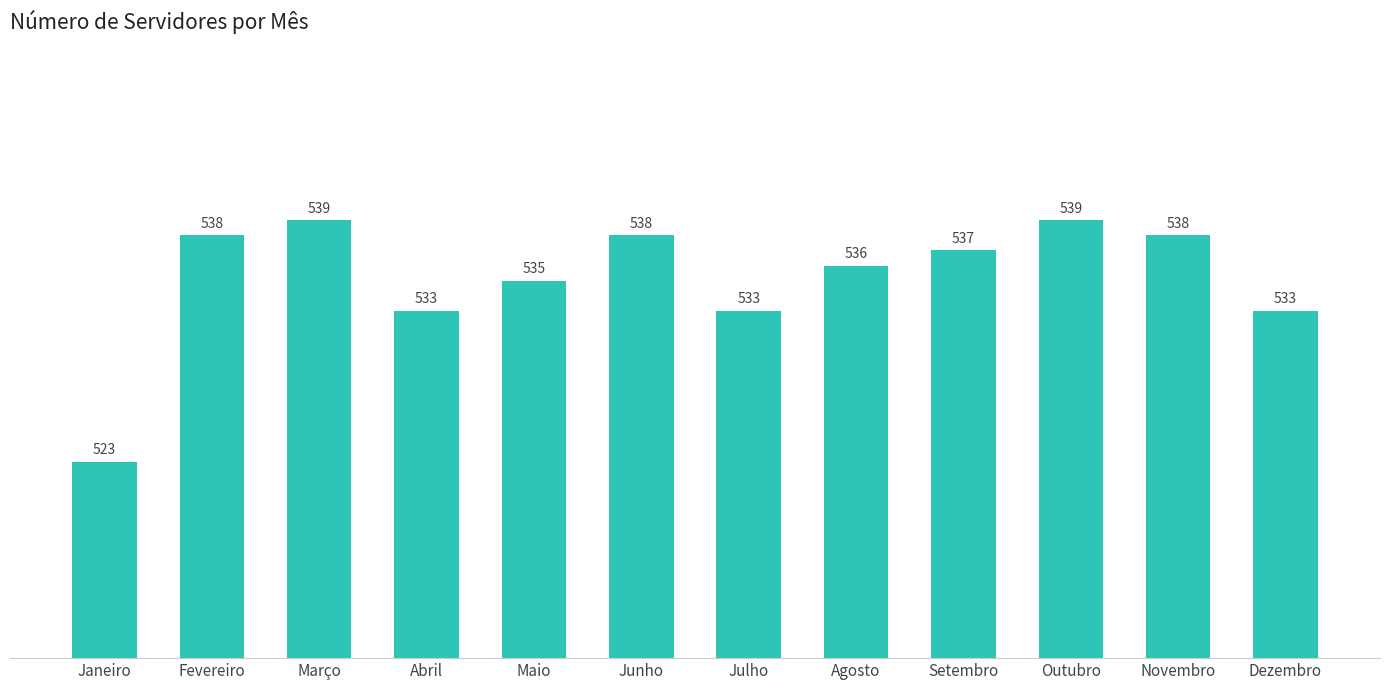

Which has a higher value, Abril or Fevereiro?

Fevereiro